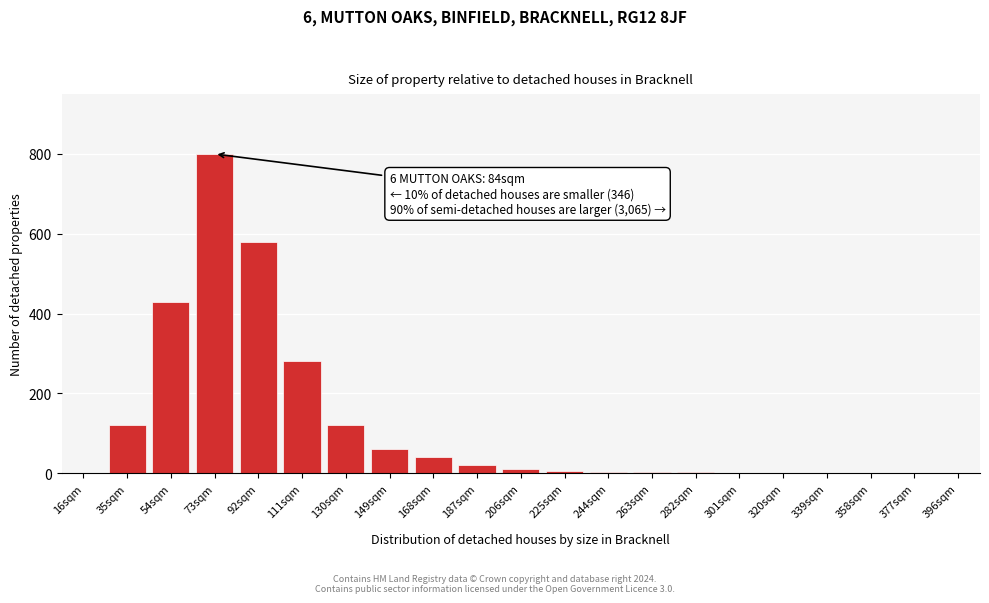

Where is the data nearest to the value 400?

54sqm